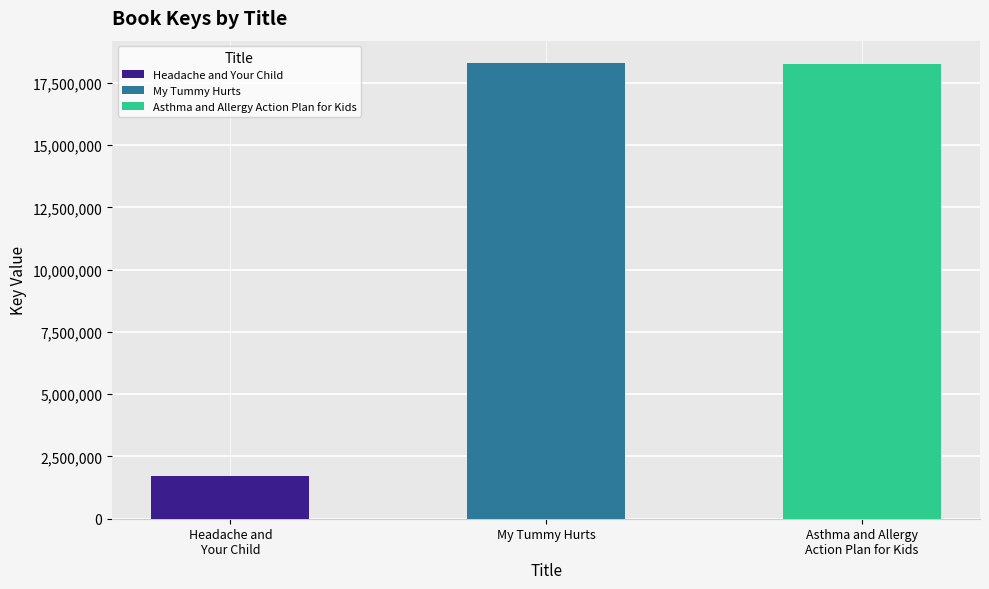

Reading left to right, list all the values displayed in this chart.

Headache and Your Child=1716658	My Tummy Hurts=18282400	Asthma and Allergy Action Plan for Kids=18242679